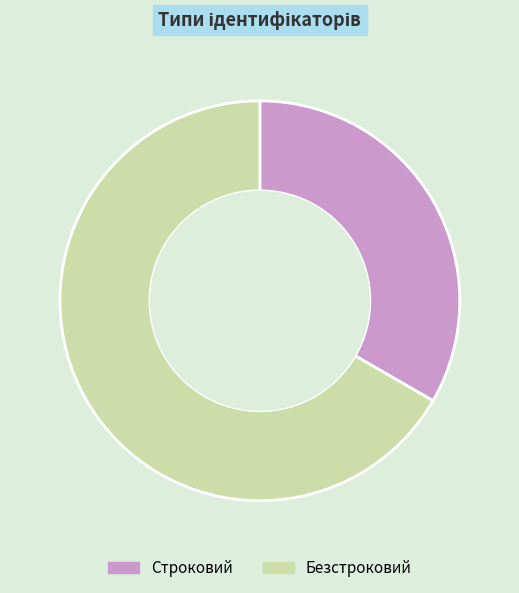

Is it true that Безстроковий is 78% of the pie?

False